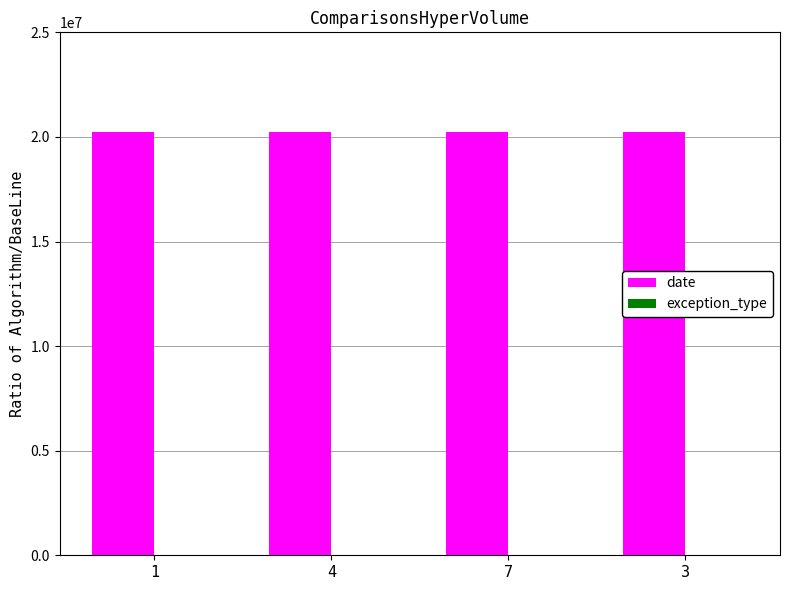

What is the maximum value shown in the chart?

20220624